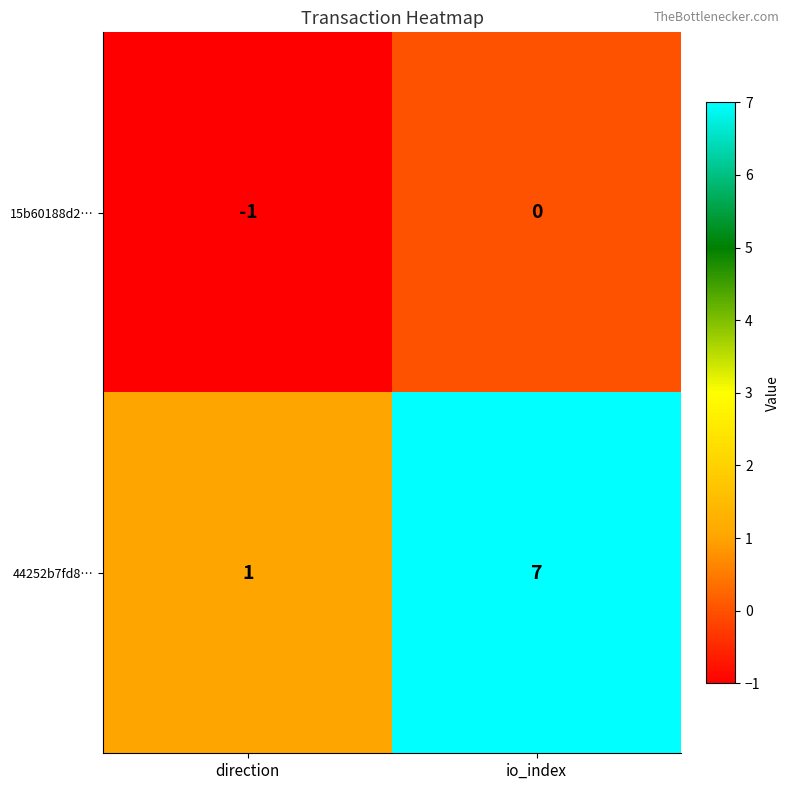

What is the difference between the 44252b7fd8… values at io_index and direction?

6